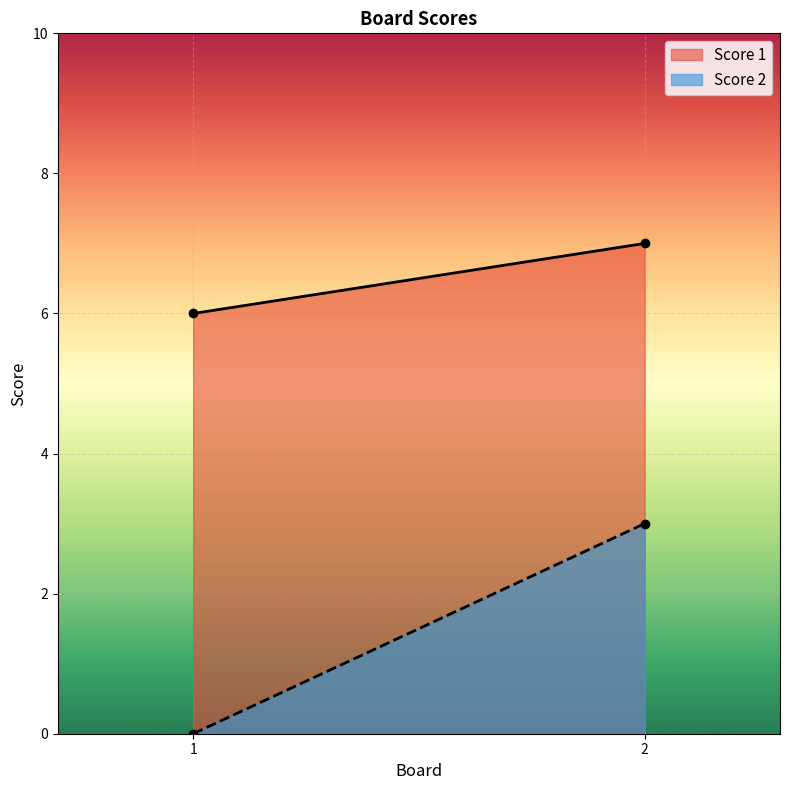

Reading left to right, transcribe all the data shown in this chart.

Score 1: 6	7
Score 2: 0	3